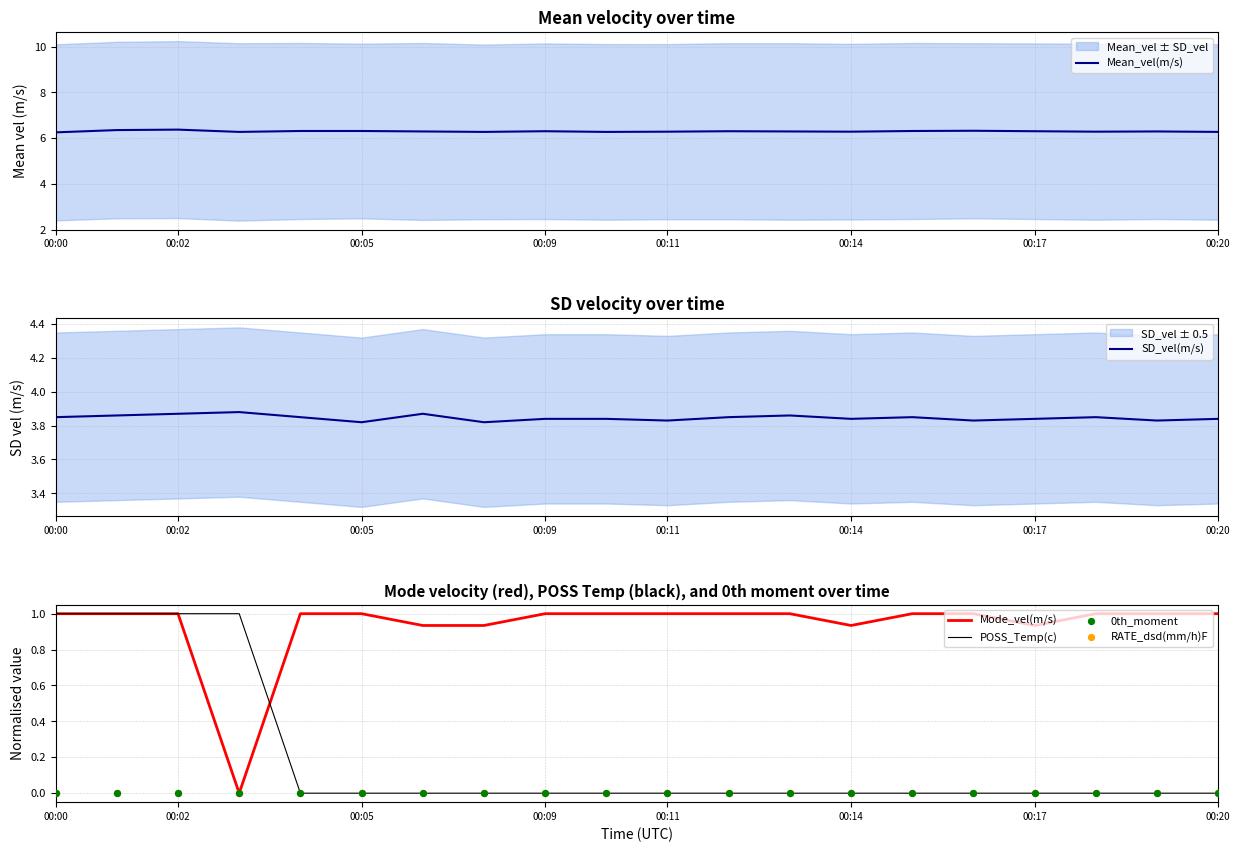

Is the value of SD_vel(m/s) at 14 greater than the value of Mean_vel(m/s) at 15?

No